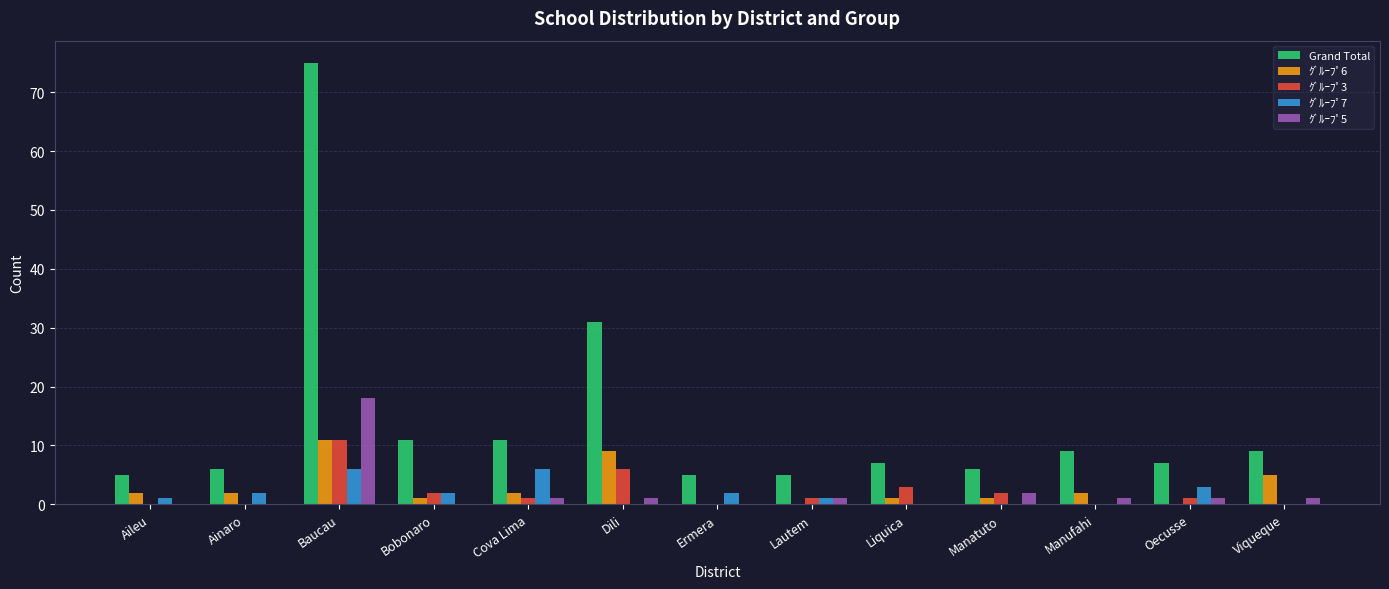

Does the chart contain stacked bars?

No